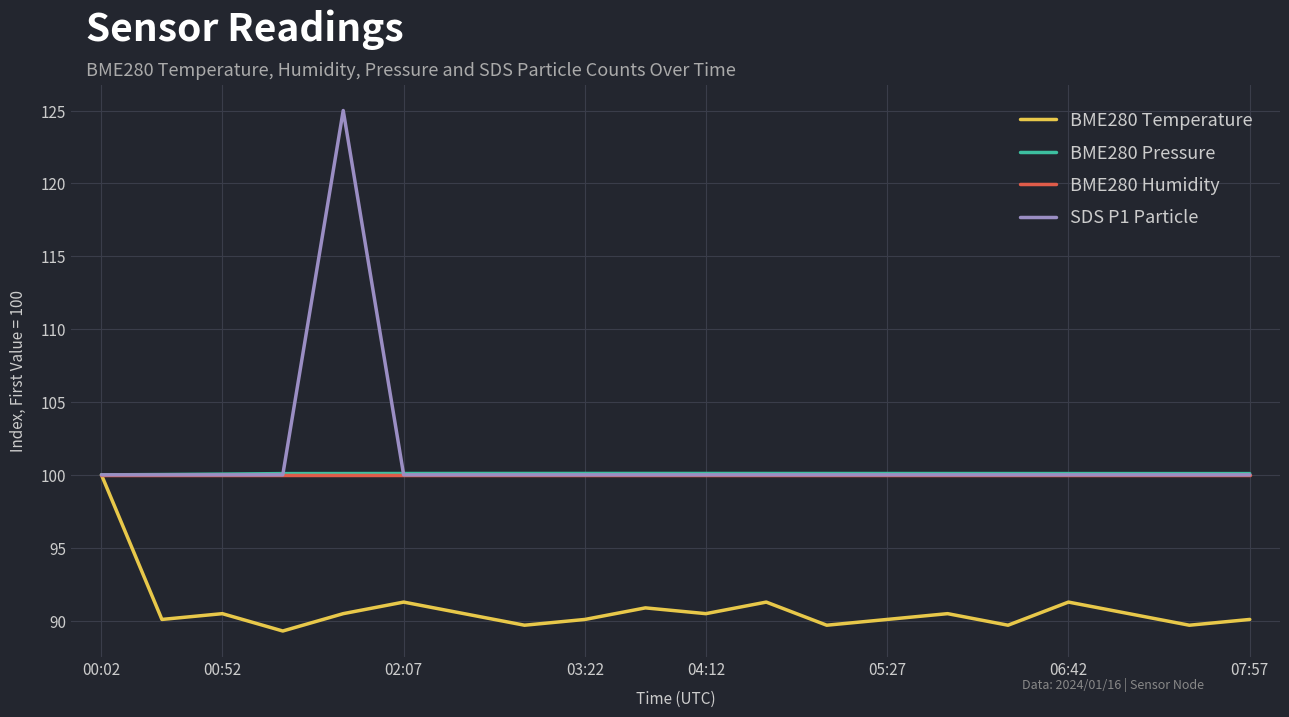

What are all the series names shown in the legend?

BME280 Temperature, BME280 Pressure, BME280 Humidity, SDS P1 Particle